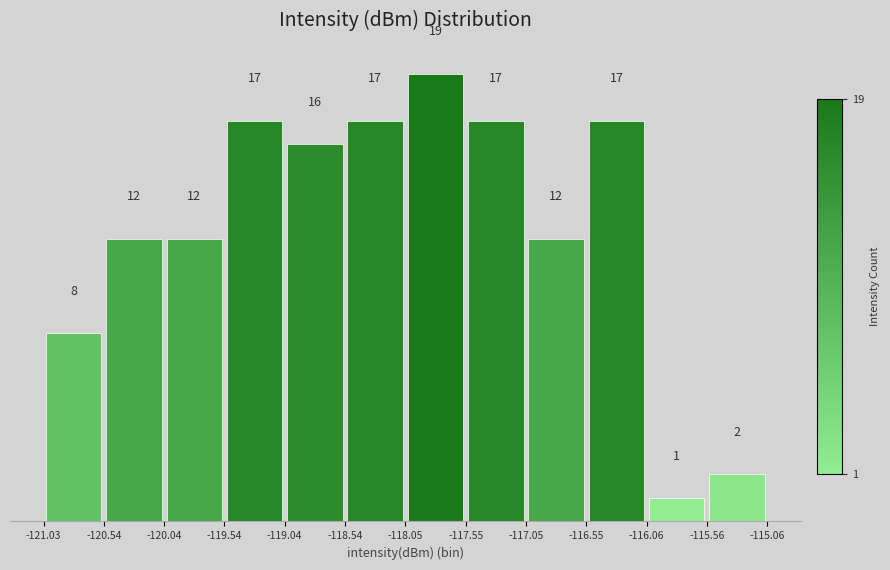

Reading left to right, transcribe this chart: for each bar, give the range it covers on the x-axis and its height.

-121.03 to -120.54: 8
-120.54 to -120.04: 12
-120.04 to -119.54: 12
-119.54 to -119.04: 17
-119.04 to -118.54: 16
-118.54 to -118.05: 17
-118.05 to -117.55: 19
-117.55 to -117.05: 17
-117.05 to -116.55: 12
-116.55 to -116.06: 17
-116.06 to -115.56: 1
-115.56 to -115.06: 2